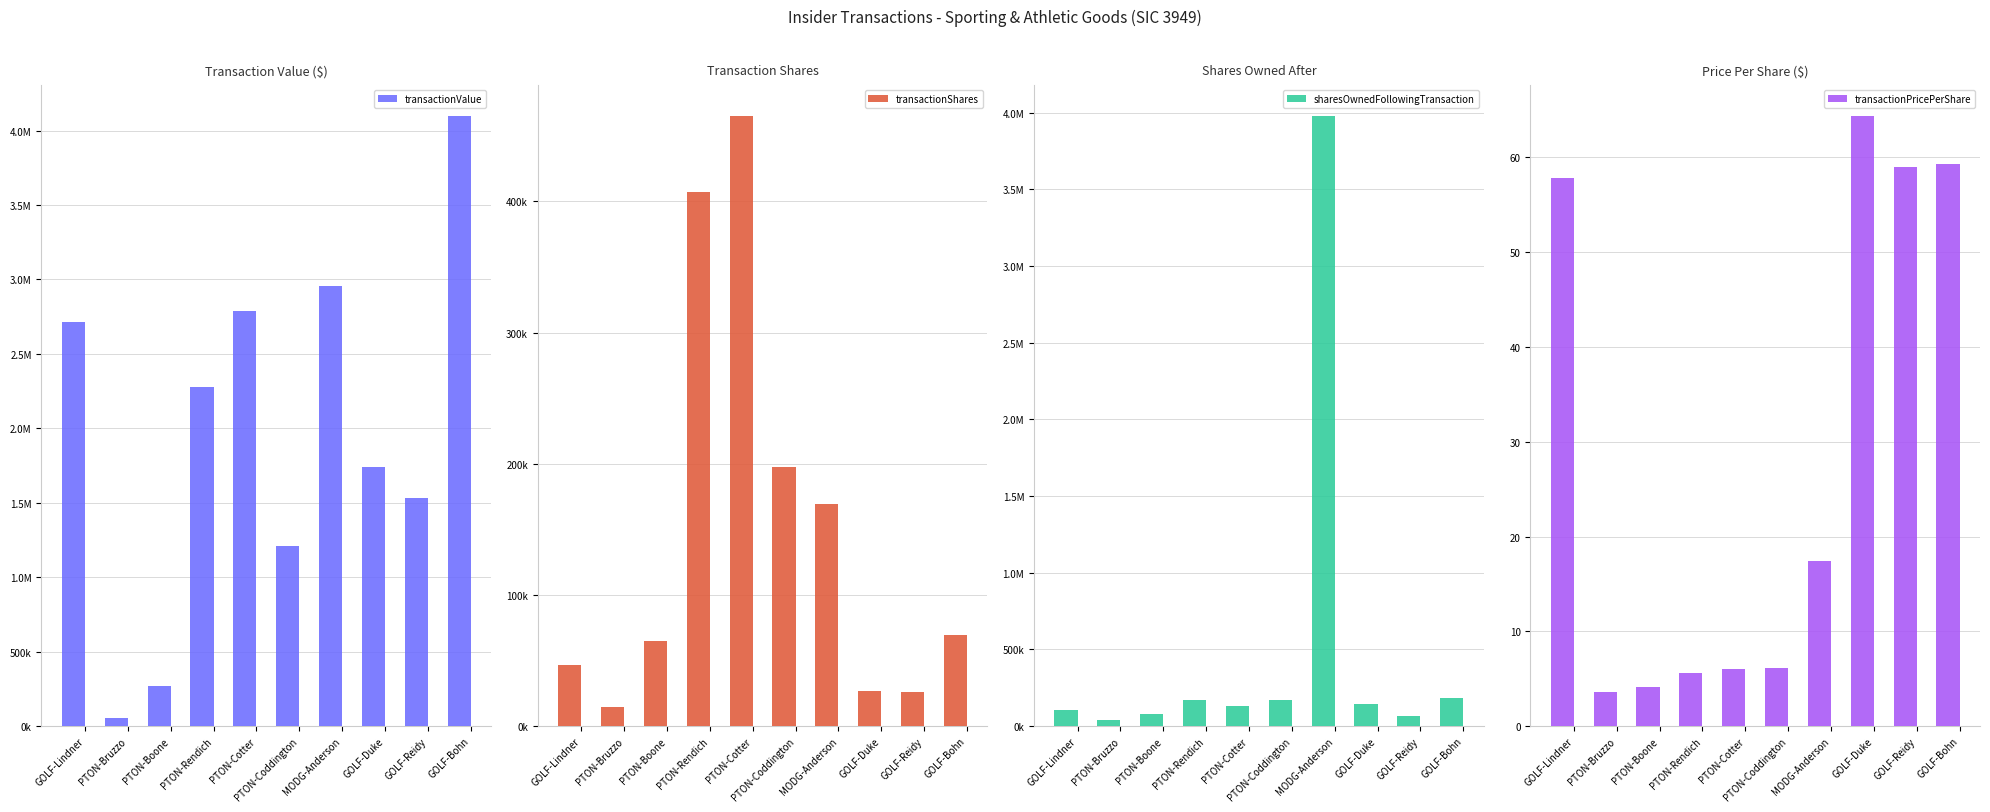

Which series has the largest total across all categories?

transactionValue